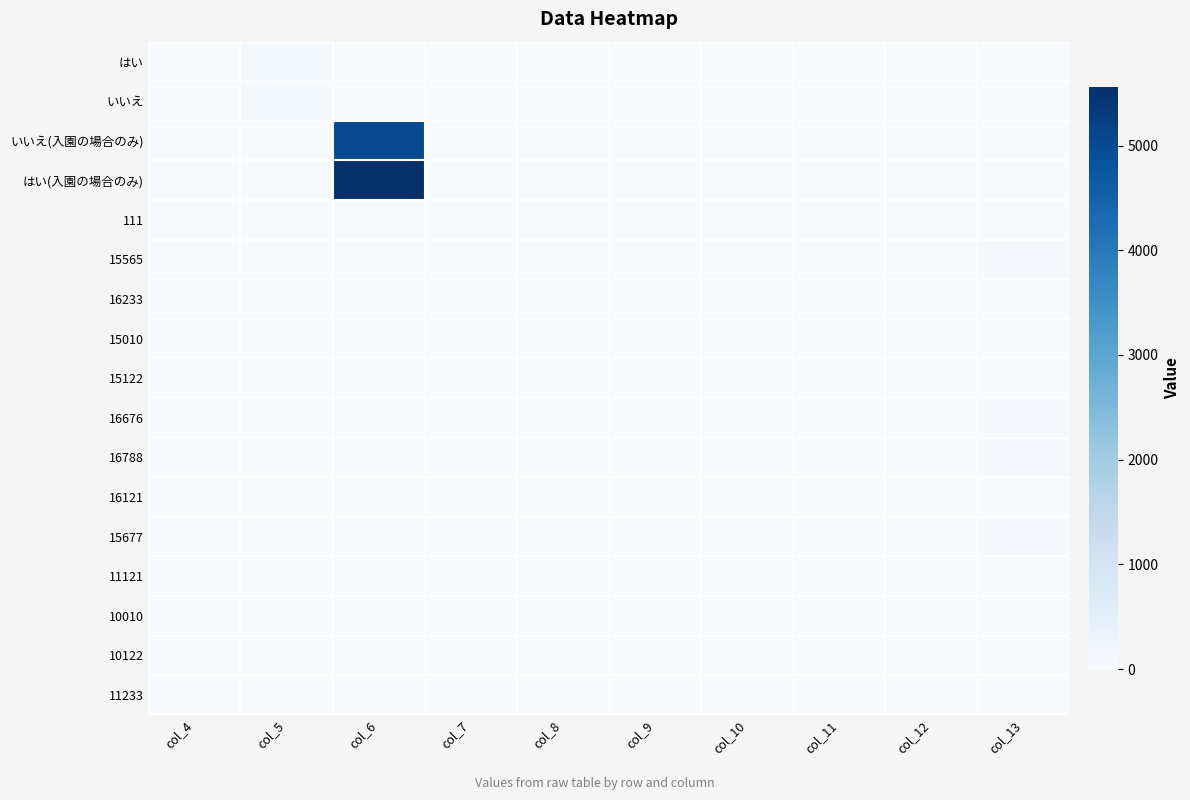

How many categories are shown in the chart?

10